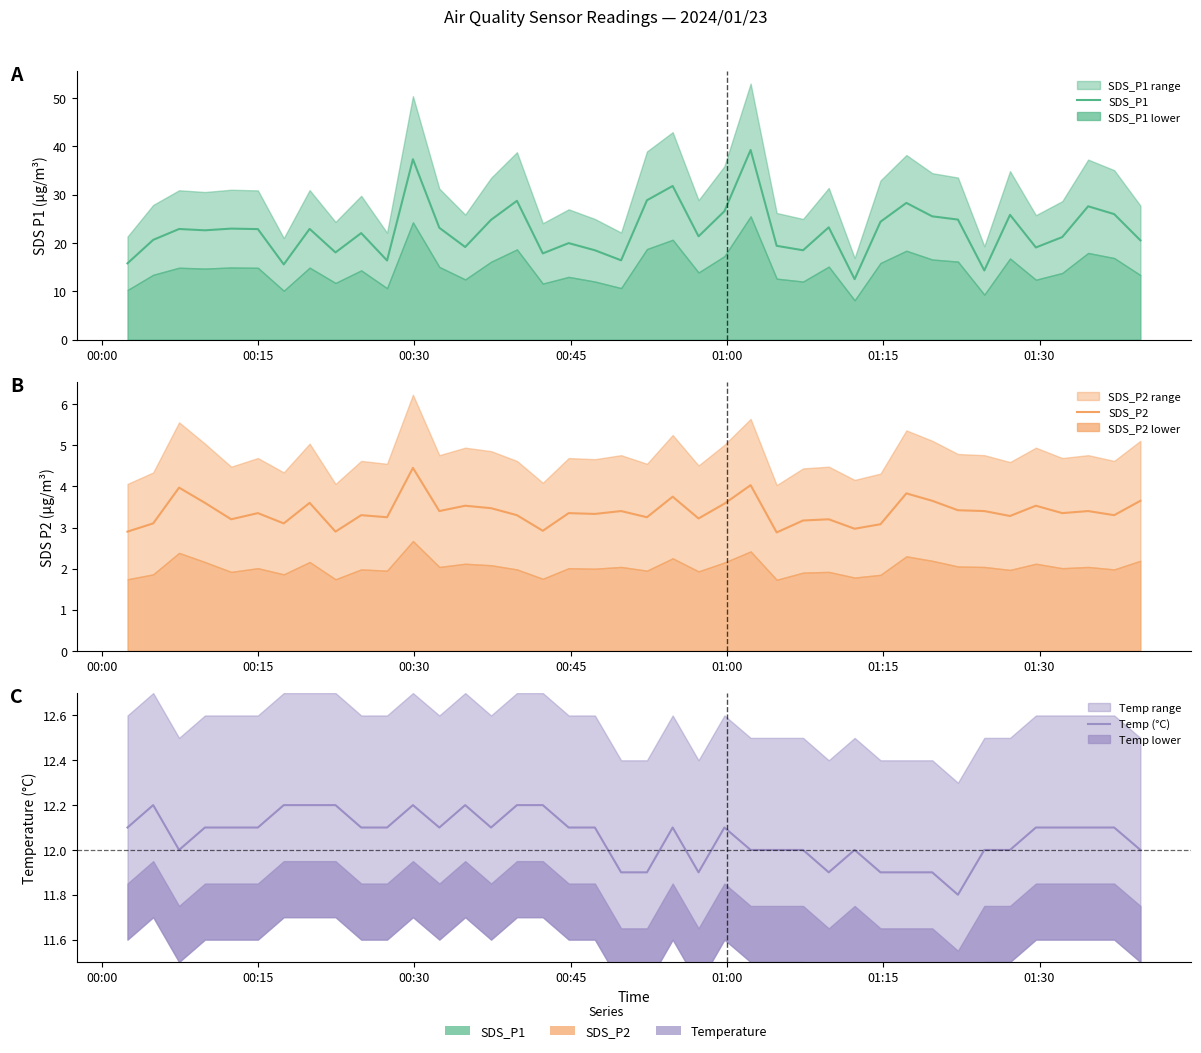

True or false: Temp (°C) and SDS_P2 intersect in this chart.

False